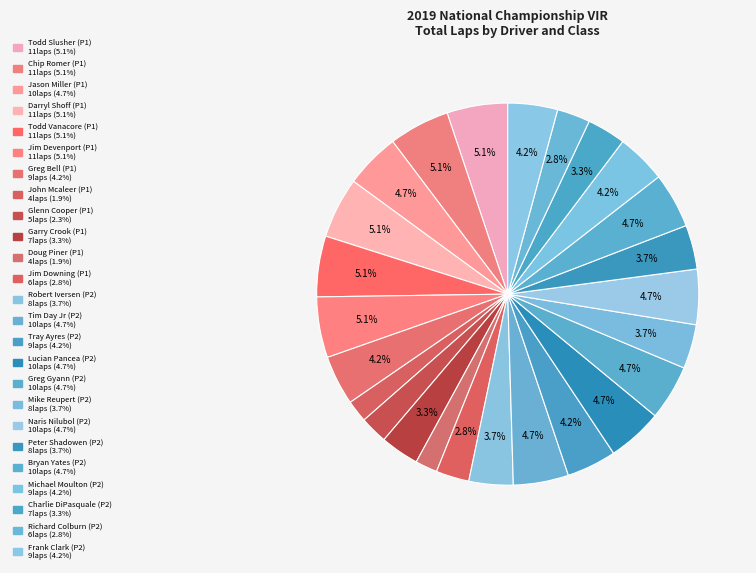

Rank the categories by value from highest to lowest.

P2, P1